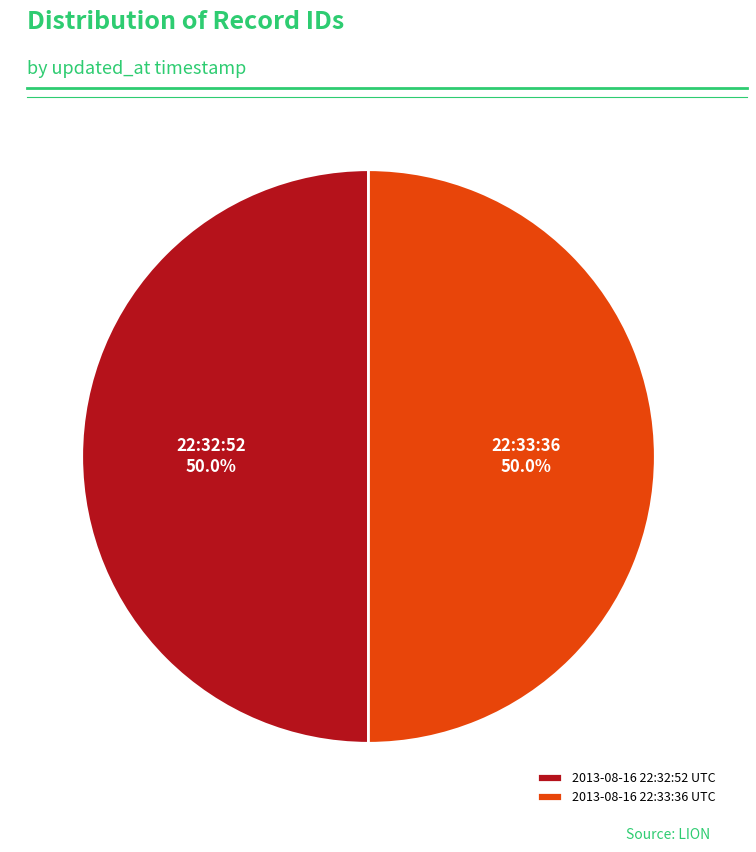

Do 2013-08-16 22:32:52 UTC and 2013-08-16 22:33:36 UTC together represent more than half of the pie?

Yes